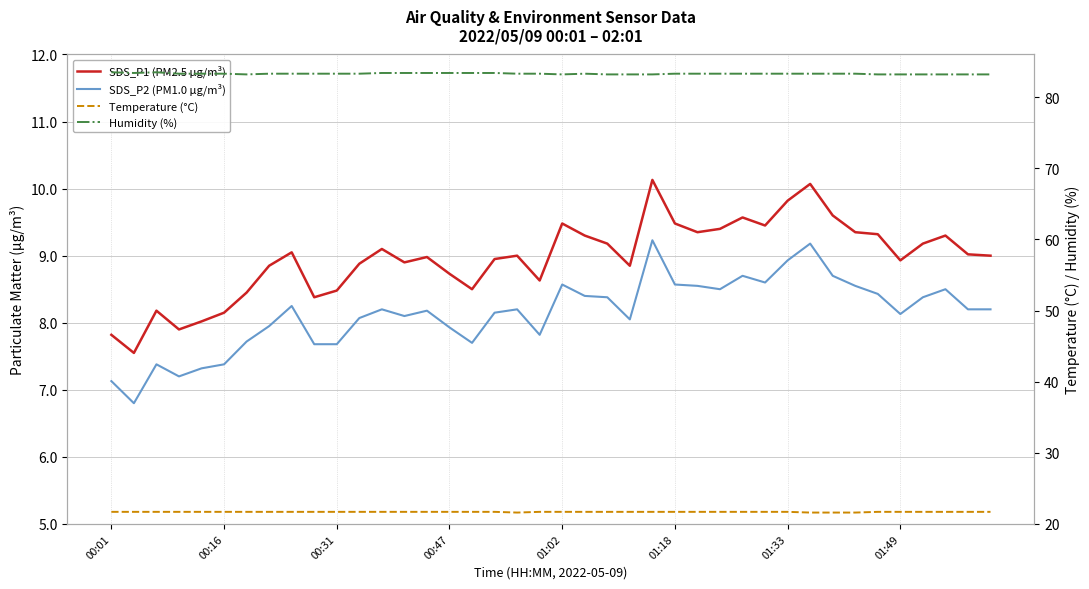

Count the number of categories in the chart.

40